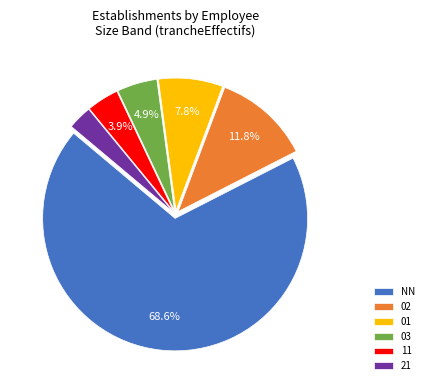

How many slices are in this pie chart?

6